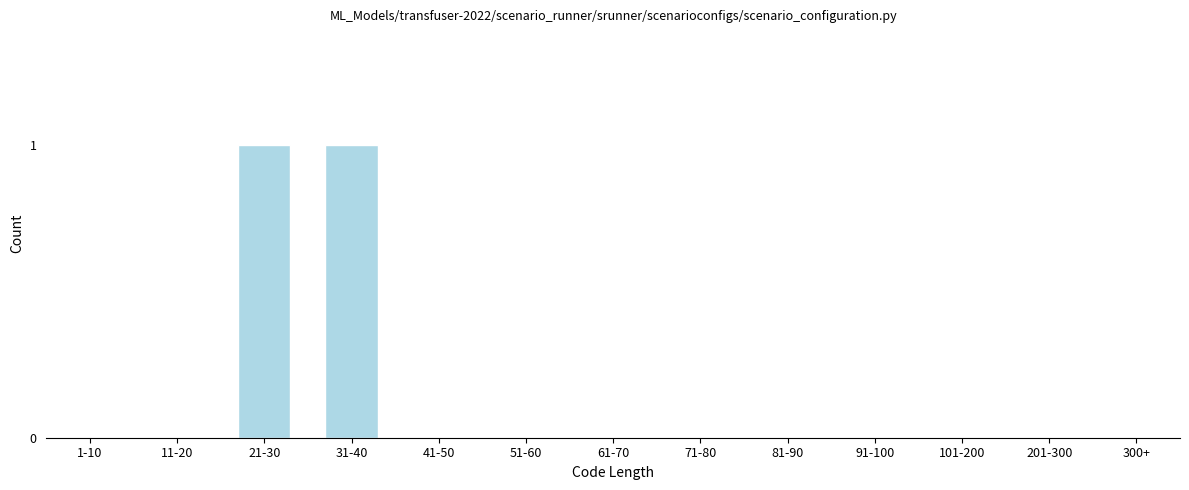

Reading left to right, what are all the values shown in this chart?

1-10=0	11-20=0	21-30=1	31-40=1	41-50=0	51-60=0	61-70=0	71-80=0	81-90=0	91-100=0	101-200=0	201-300=0	300+=0